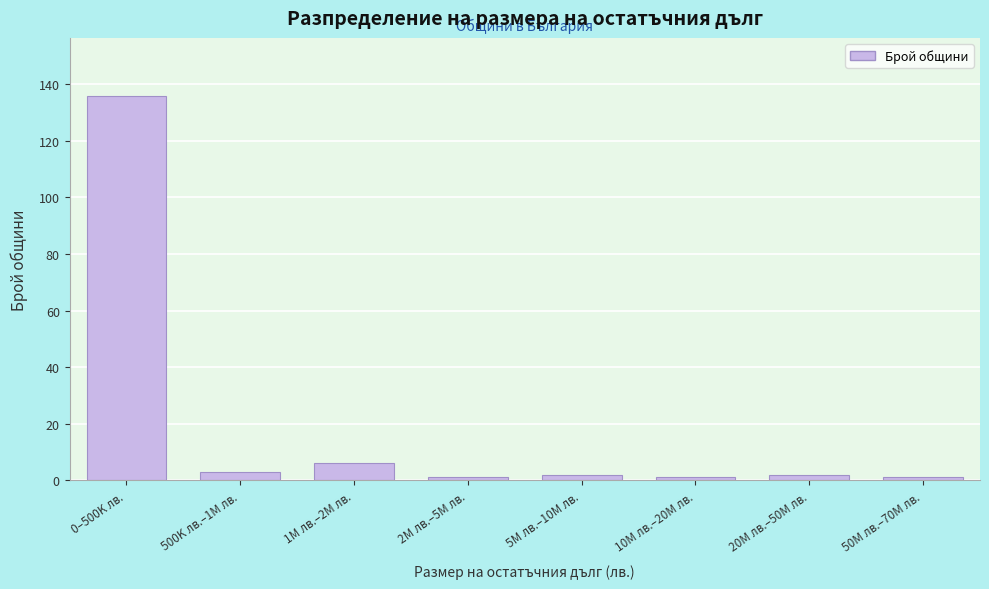

Reading right to left, extract all data points from this chart.

1	2	1	2	1	6	3	136